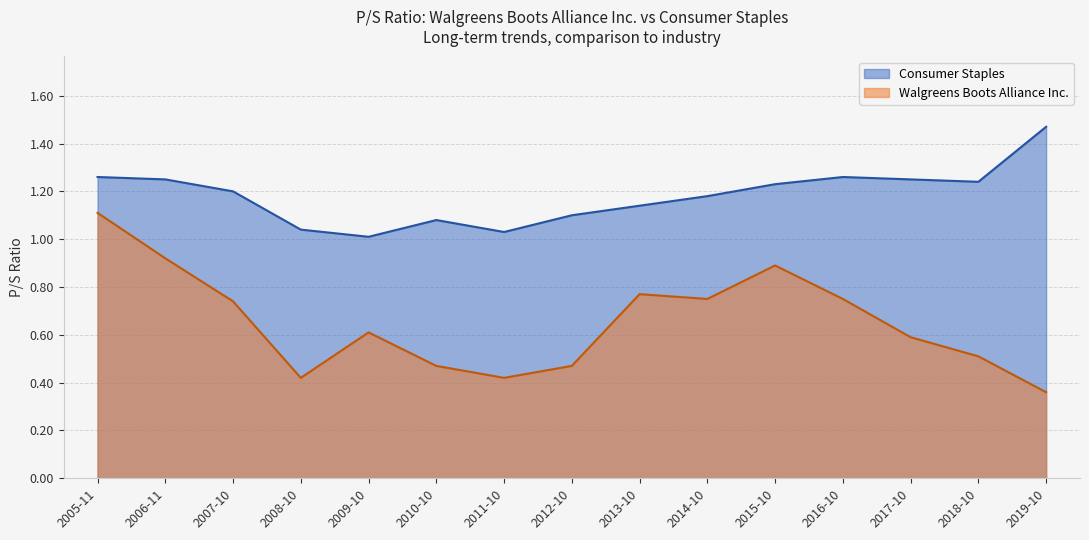

Which label corresponds to the largest value in the chart?

2019-10